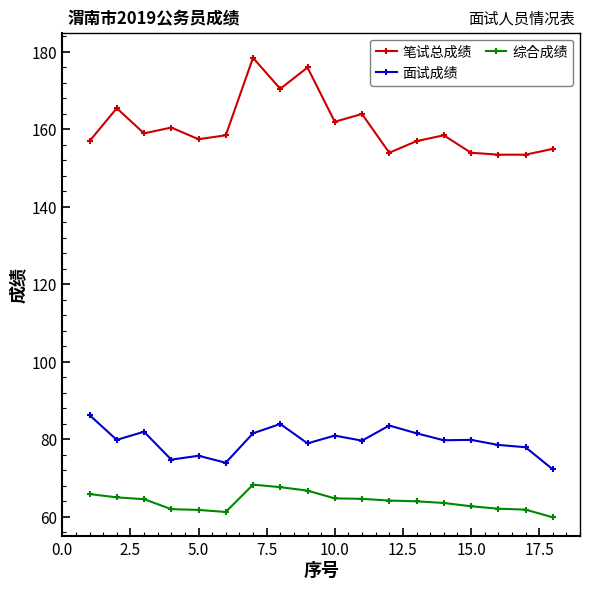

What is the difference between the maximum and second lowest values in the 面试成绩 series?

12.3